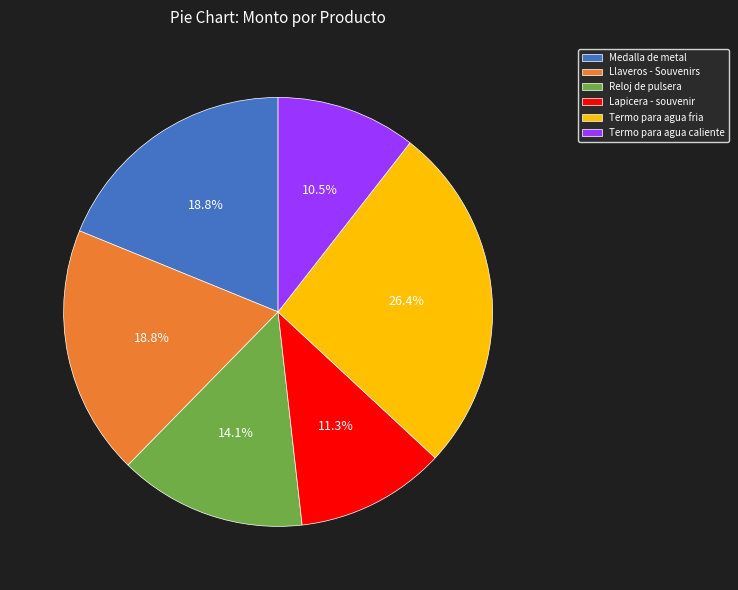

True or false: Llaveros - Souvenirs accounts for 25% of the total.

False